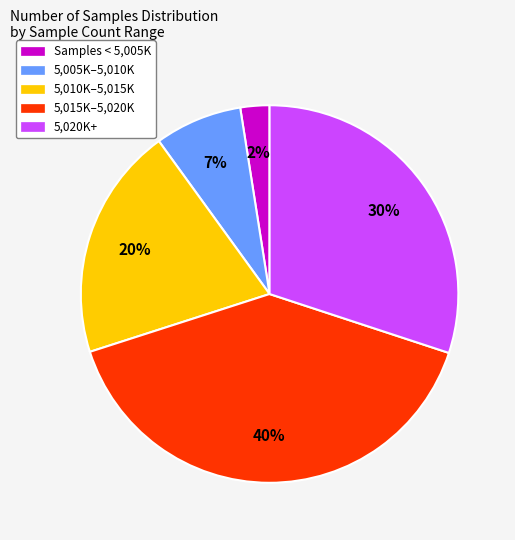

Is there any slice that represents more than half of the pie?

No